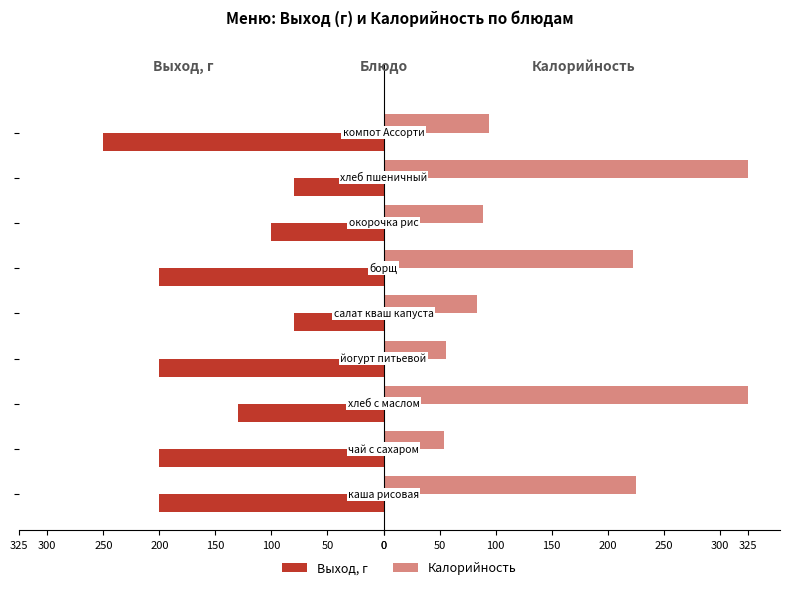

List the series in order of their peak value, highest first.

Калорийность, Выход, г